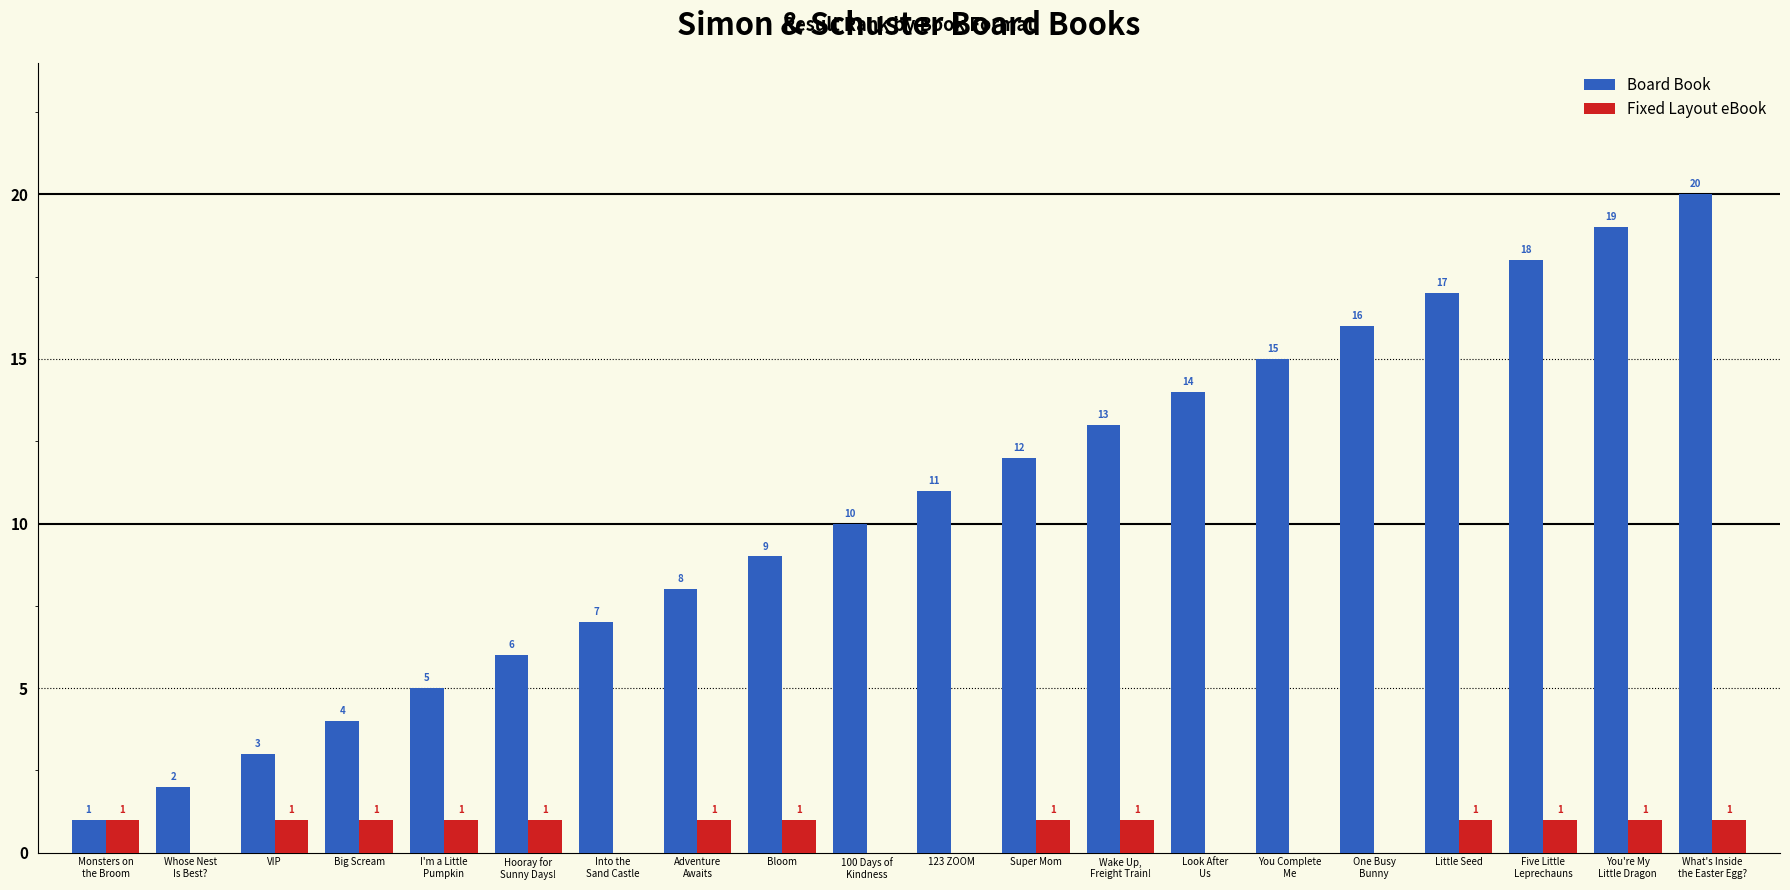

Which series has the largest range (max minus min)?

Board Book